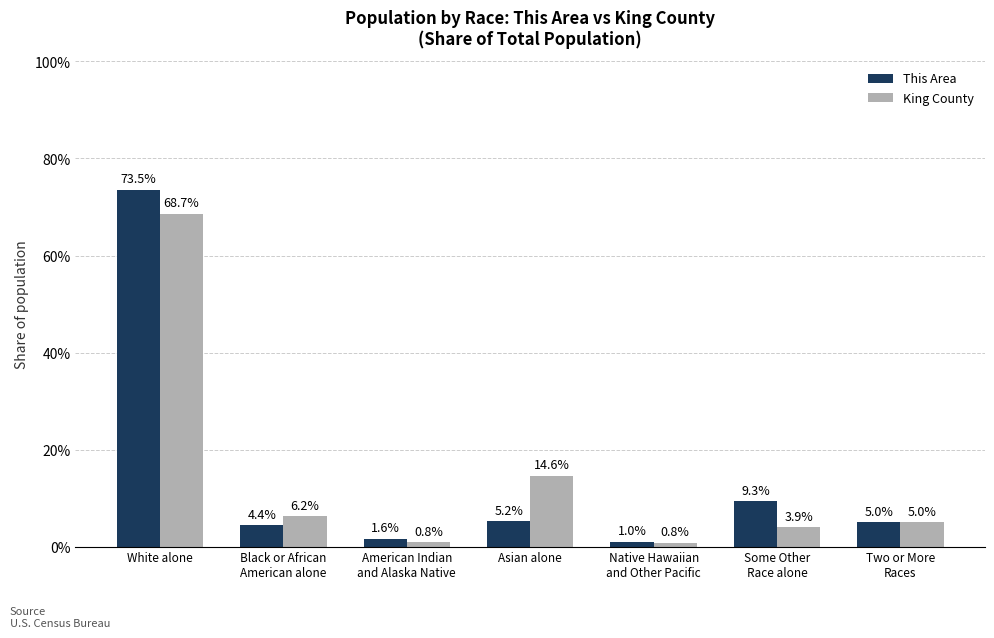

What is the spread (max minus min) of values at Black or African
American alone?

1.8